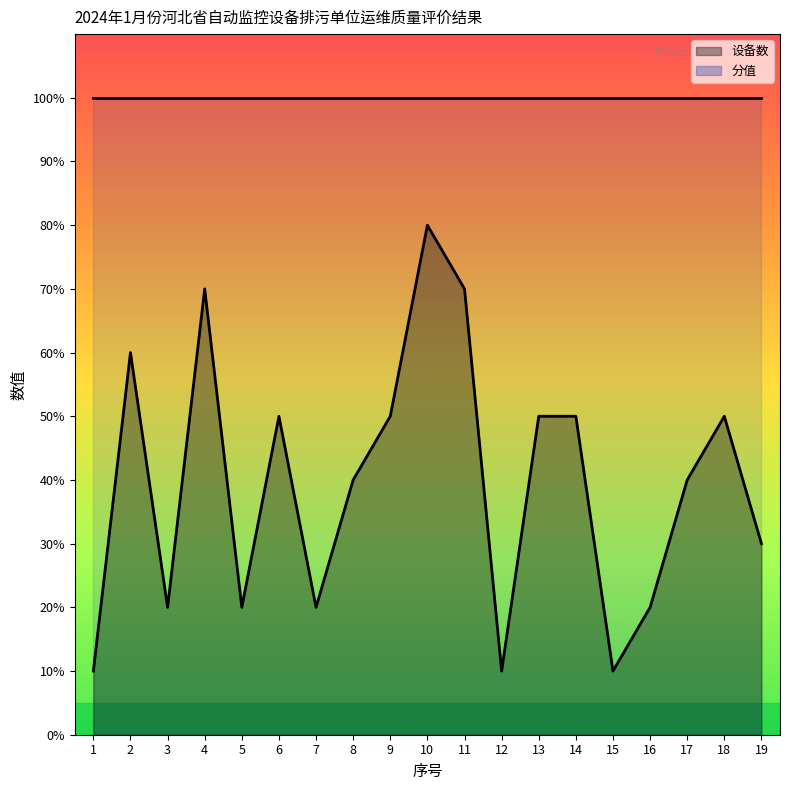

What is the difference between the maximum and minimum values?

70